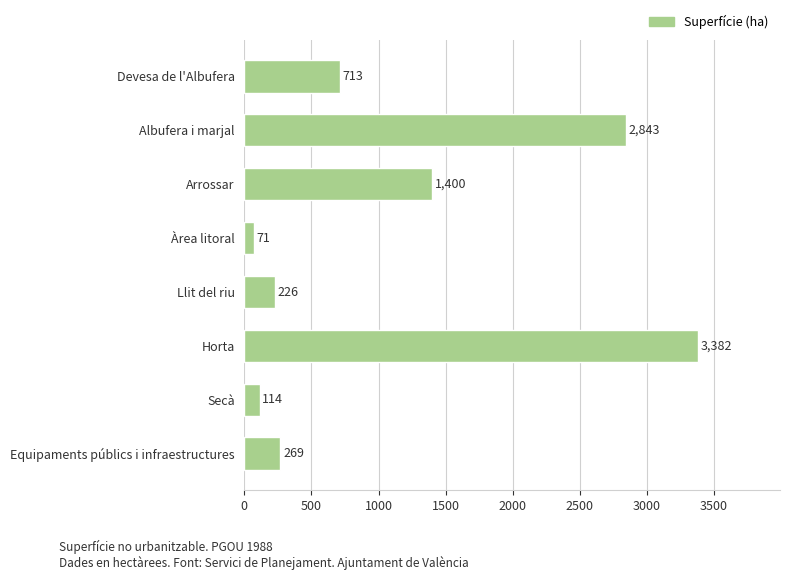

What is the ratio of the value at Llit del riu to the value at Secà?

2.0